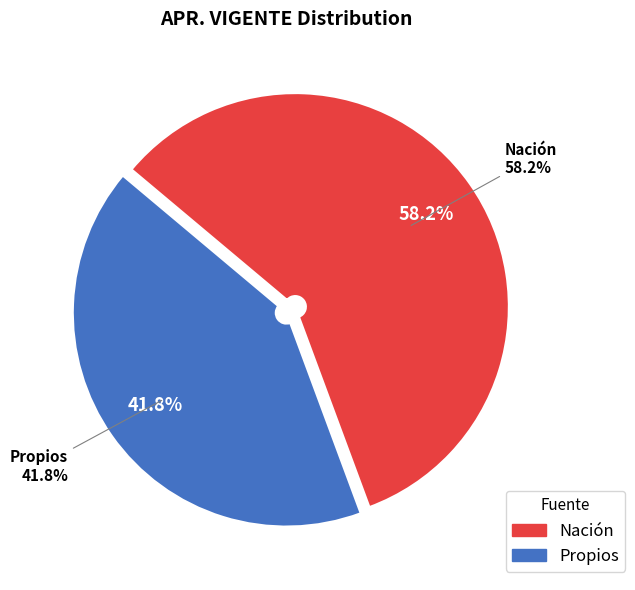

Between Nación and Propios, which is larger?

Nación